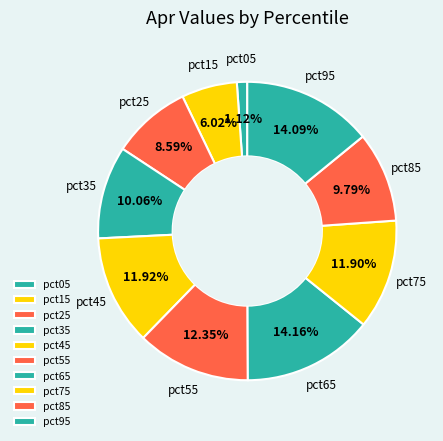

How many segments does this pie chart have?

10